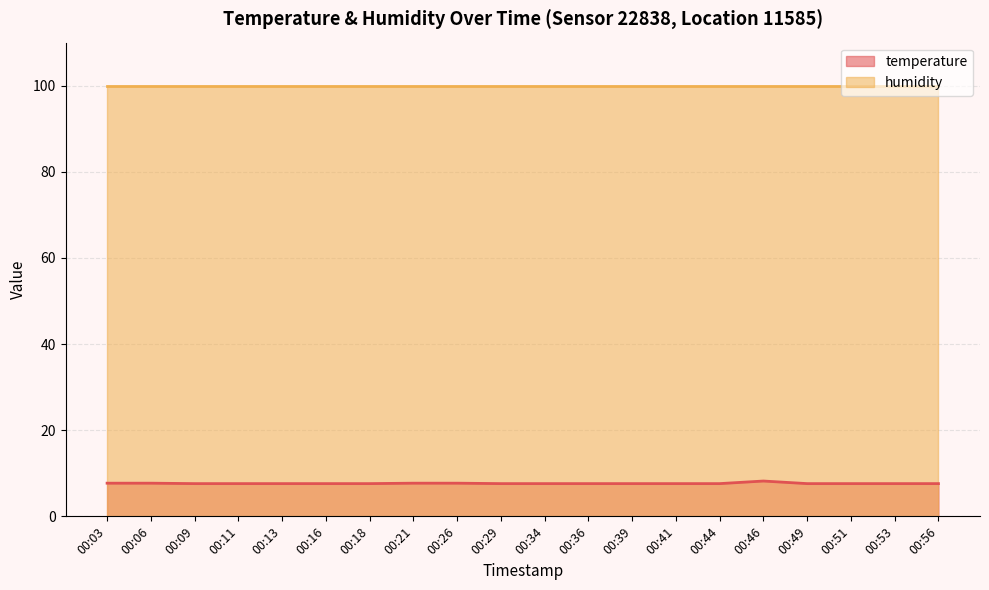

At which category does the data reach its first local peak?

00:46